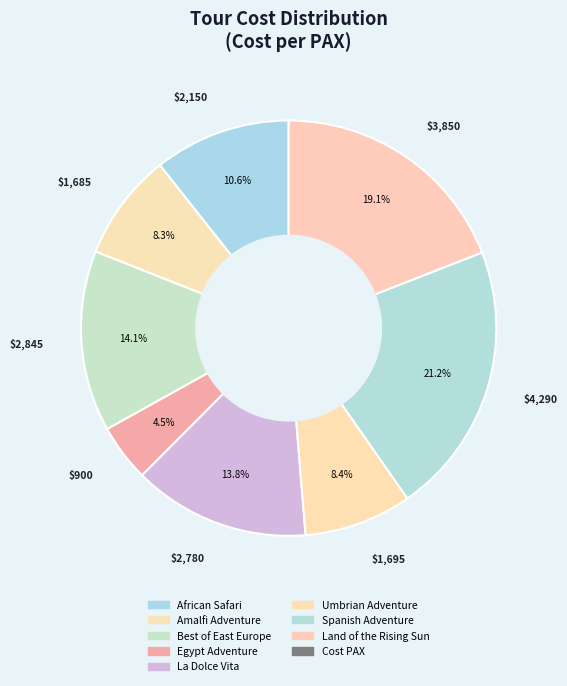

Which category has the smallest portion of the pie?

Egypt Adventure